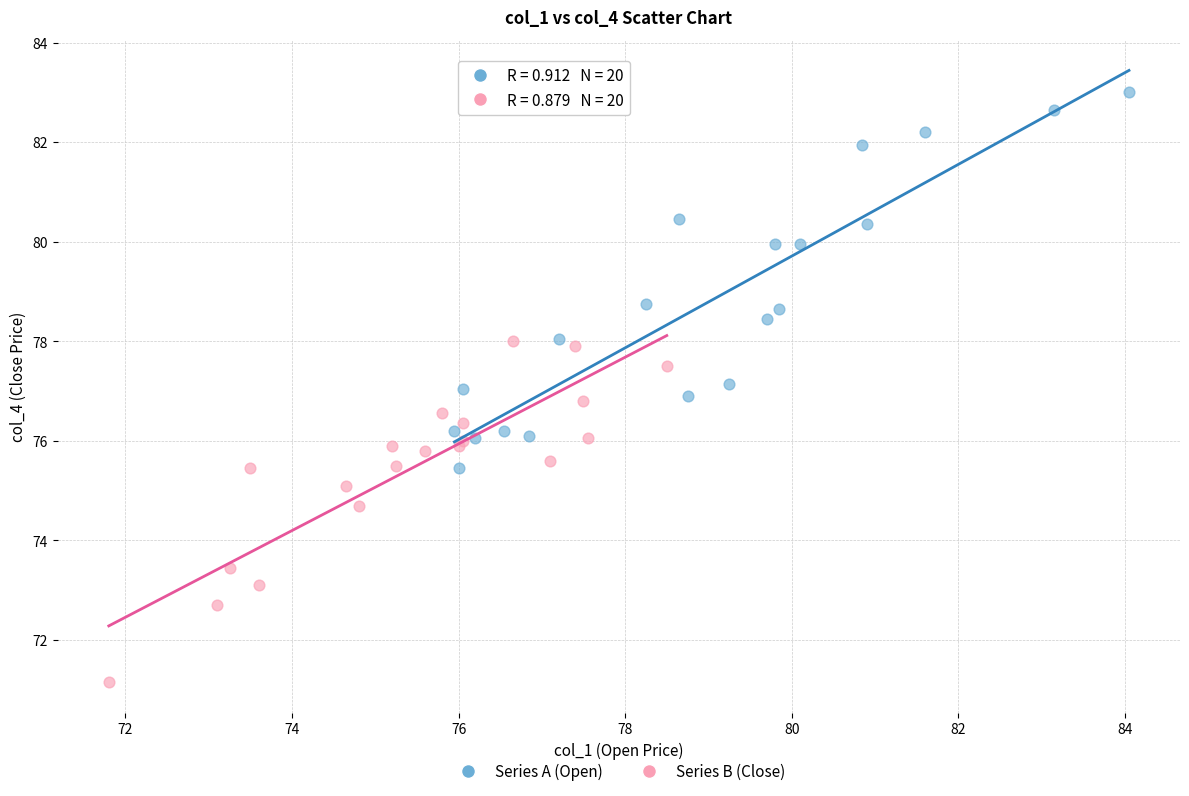

Which series contains the lowest Y value?

Series B (Close)